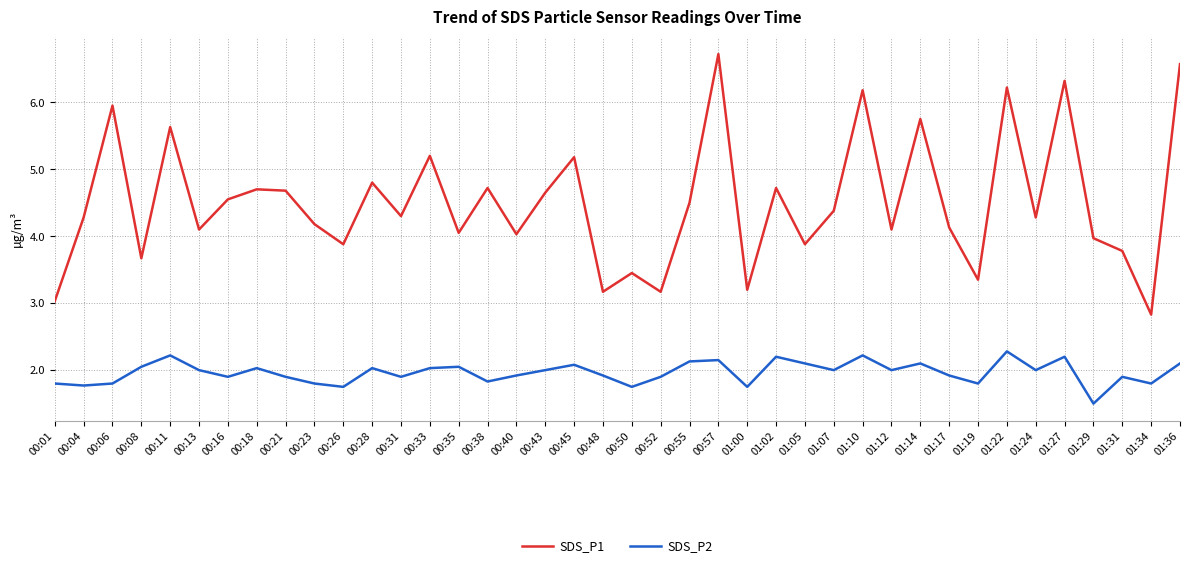

The value of SDS_P1 at 00:57 is 9.9. True or false?

False